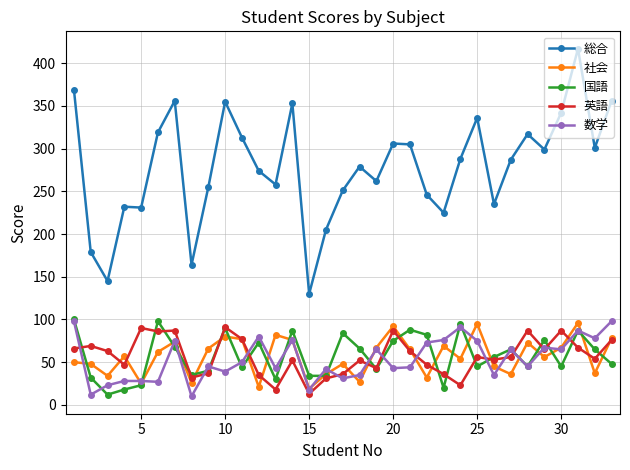

True or false: 総合 has more than 1 points higher than both neighbors.

True